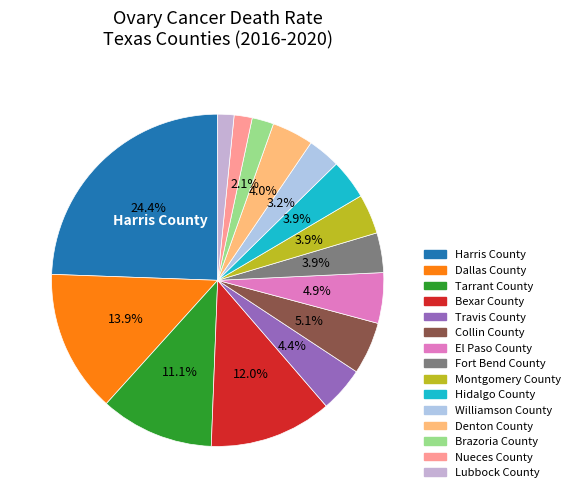

How many slices are in this pie chart?

15